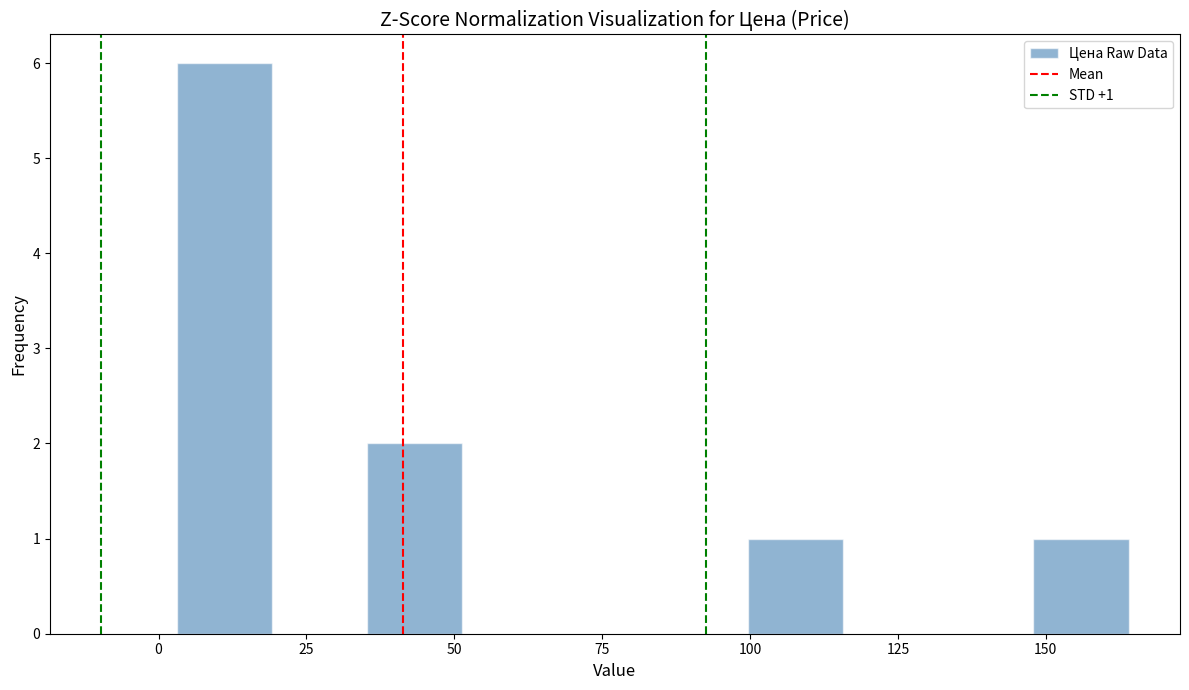

Around what value on the x-axis is the tallest bar? Give the approximate position of its centre, as read against the axis.

10